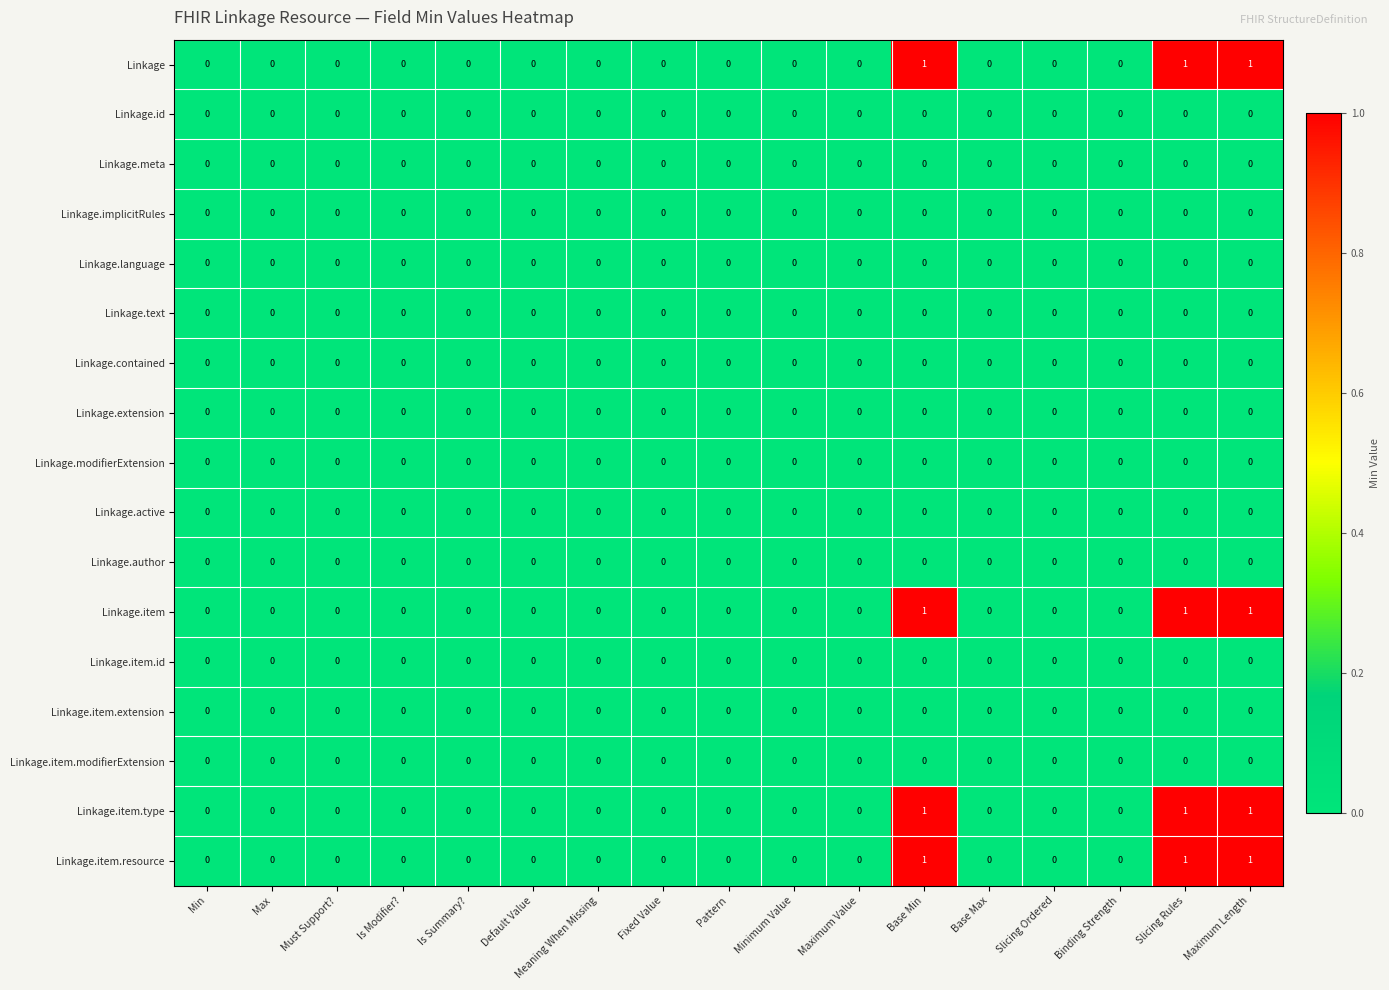

What is the total value across all series at Maximum Length?

4